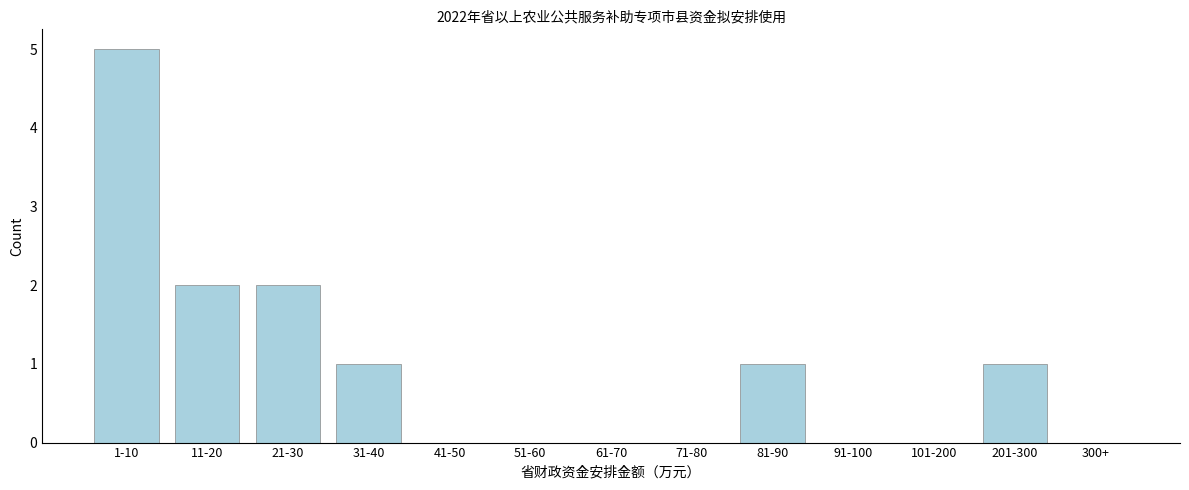

Reading left to right, list all the values displayed in this chart.

1-10=5	11-20=2	21-30=2	31-40=1	41-50=0	51-60=0	61-70=0	71-80=0	81-90=1	91-100=0	101-200=0	201-300=1	300+=0